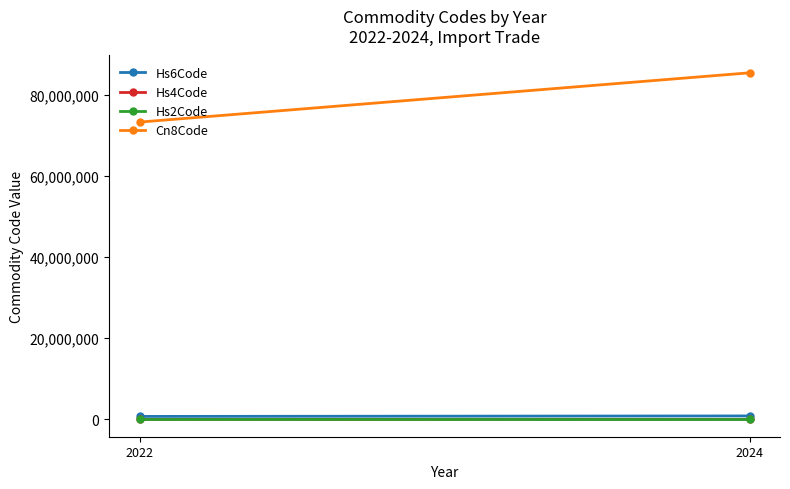

Is this an area chart (filled region under the line)?

No